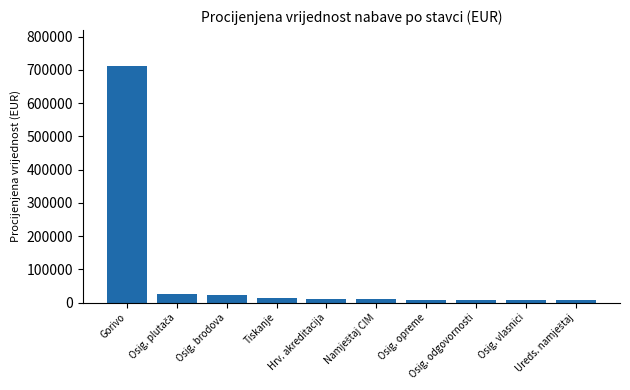

How many data points does each series have?

10